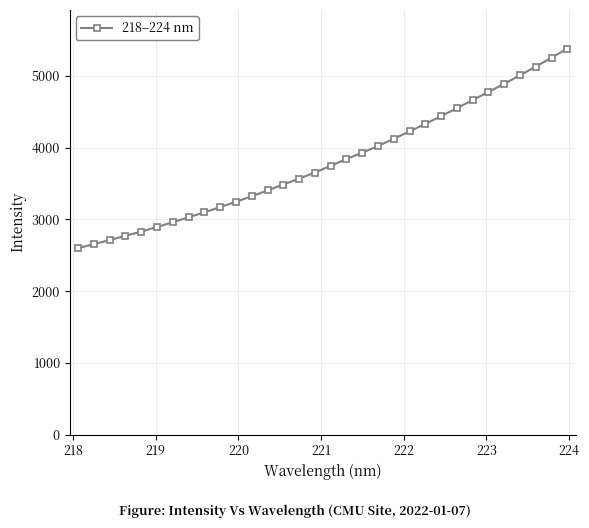

What is the difference between the second highest and minimum values?

2655.0